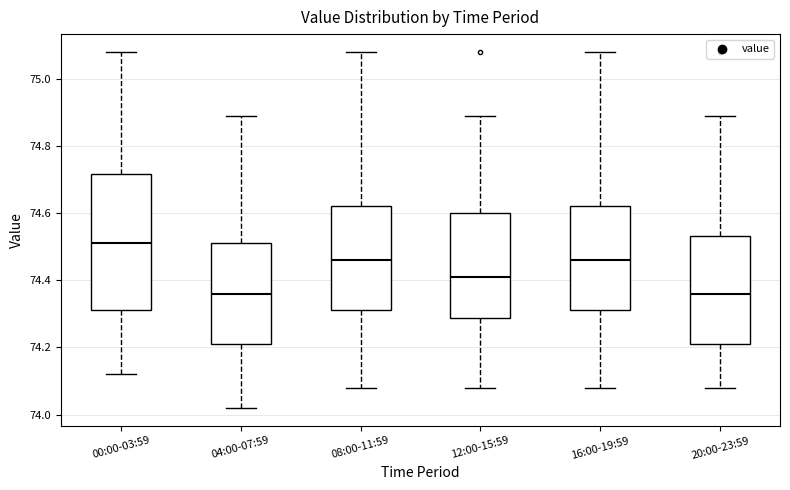

Reading left to right, transcribe this box plot: for each box, give where its median line is, the range the box spans, and where its two whiskers end, as read against the y-axis. The values are not printed on the chart, so give them approximately, as read against the axis.

00:00-03:59: median 74.52, box 74.32 to 74.72, whiskers 74.12 to 75.08
04:00-07:59: median 74.36, box 74.22 to 74.52, whiskers 74.02 to 74.90
08:00-11:59: median 74.46, box 74.32 to 74.62, whiskers 74.08 to 75.08
12:00-15:59: median 74.42, box 74.28 to 74.60, whiskers 74.08 to 74.90
16:00-19:59: median 74.46, box 74.32 to 74.62, whiskers 74.08 to 75.08
20:00-23:59: median 74.36, box 74.22 to 74.54, whiskers 74.08 to 74.90